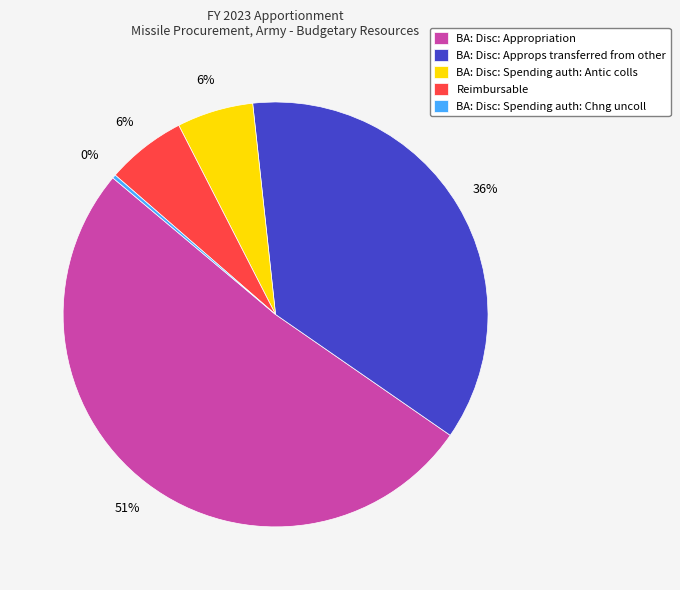

To the nearest percent, what portion does BA: Disc: Spending auth: Antic colls represent?

6%